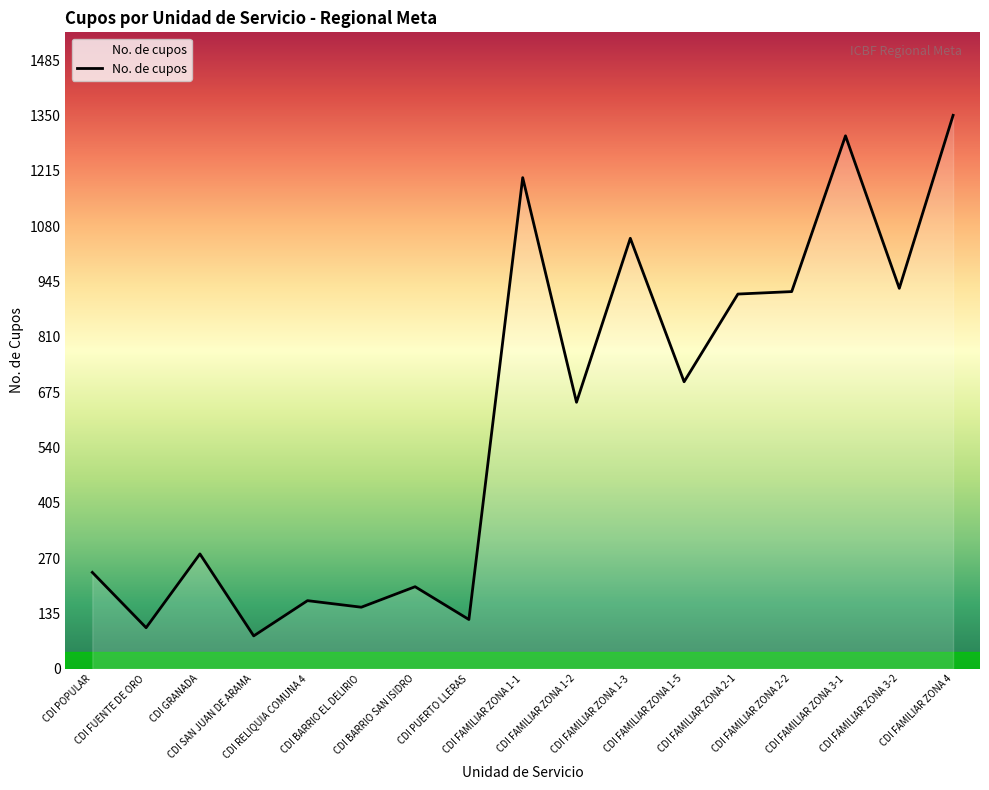

Which label corresponds to the largest value in the chart?

CDI FAMILIAR ZONA 4